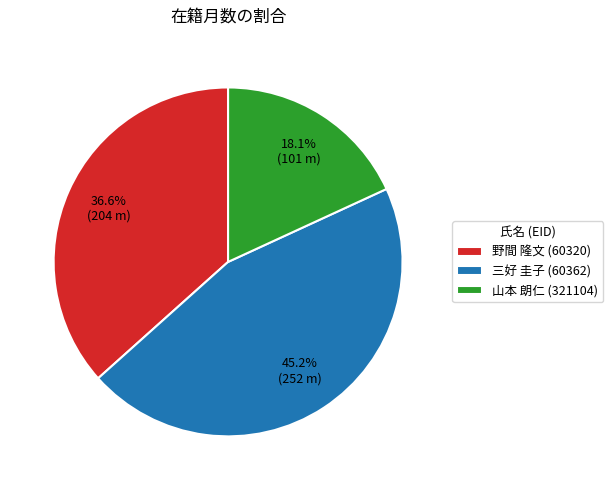

Count the number of slices in the pie.

3